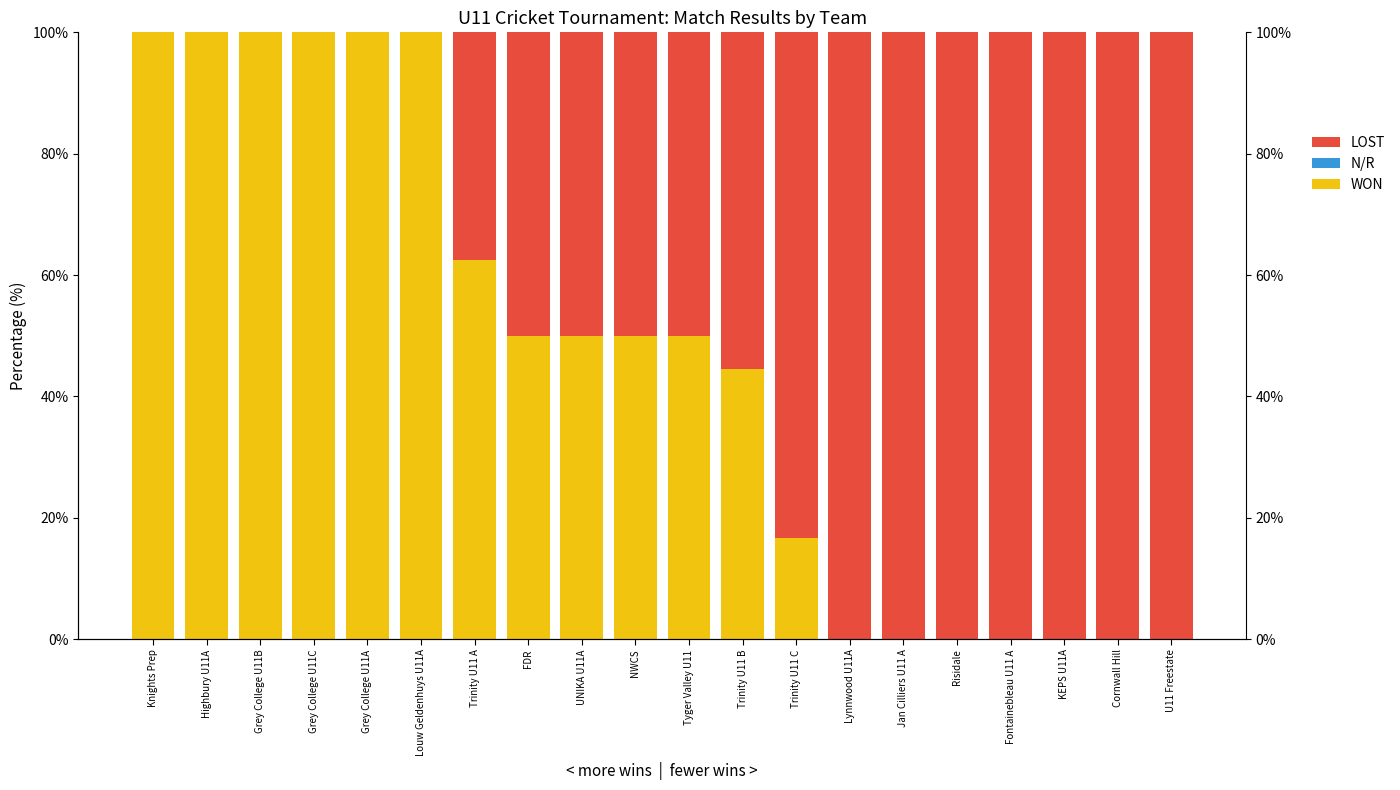

What are all the series names shown in the legend?

WON, N/R, LOST